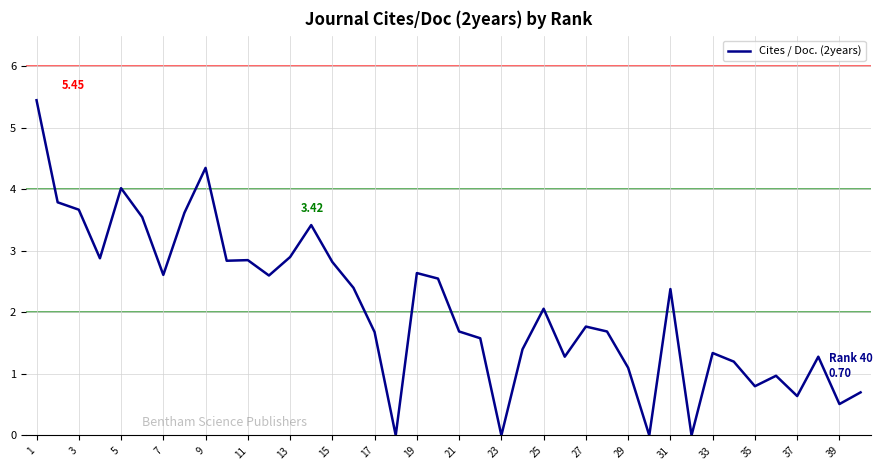

Is this an area chart (filled region under the line)?

No